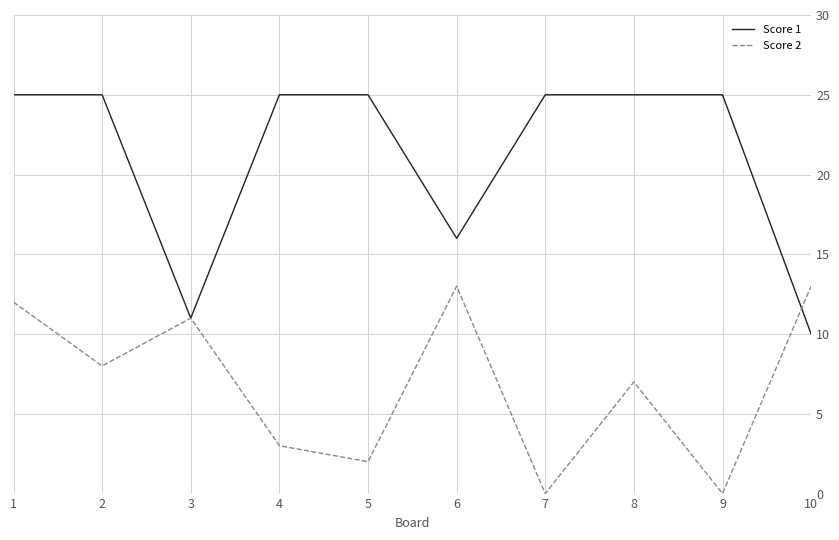

How many categories are shown in the chart?

10